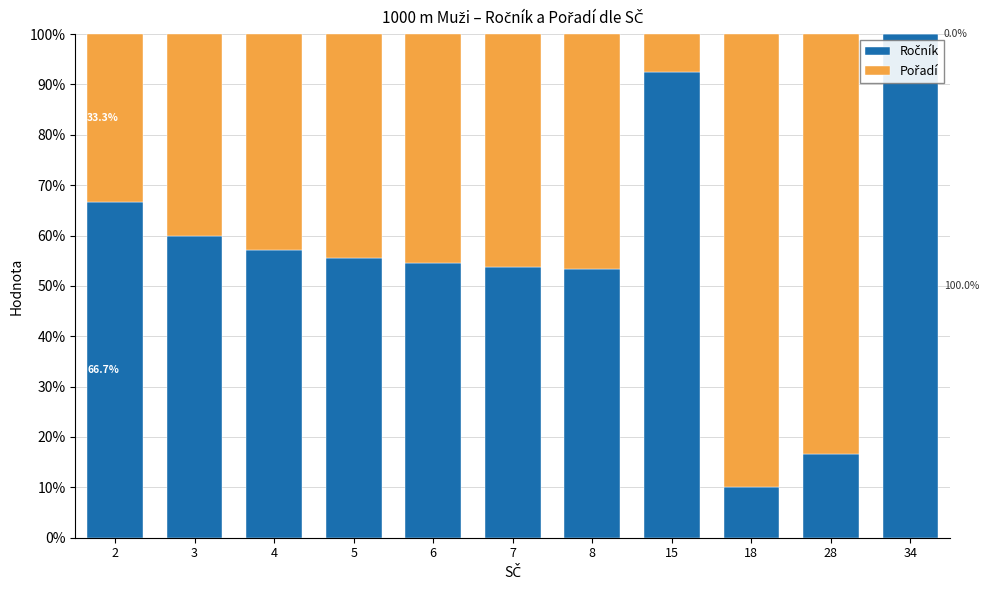

What is the total value across all series at 34?

100.0